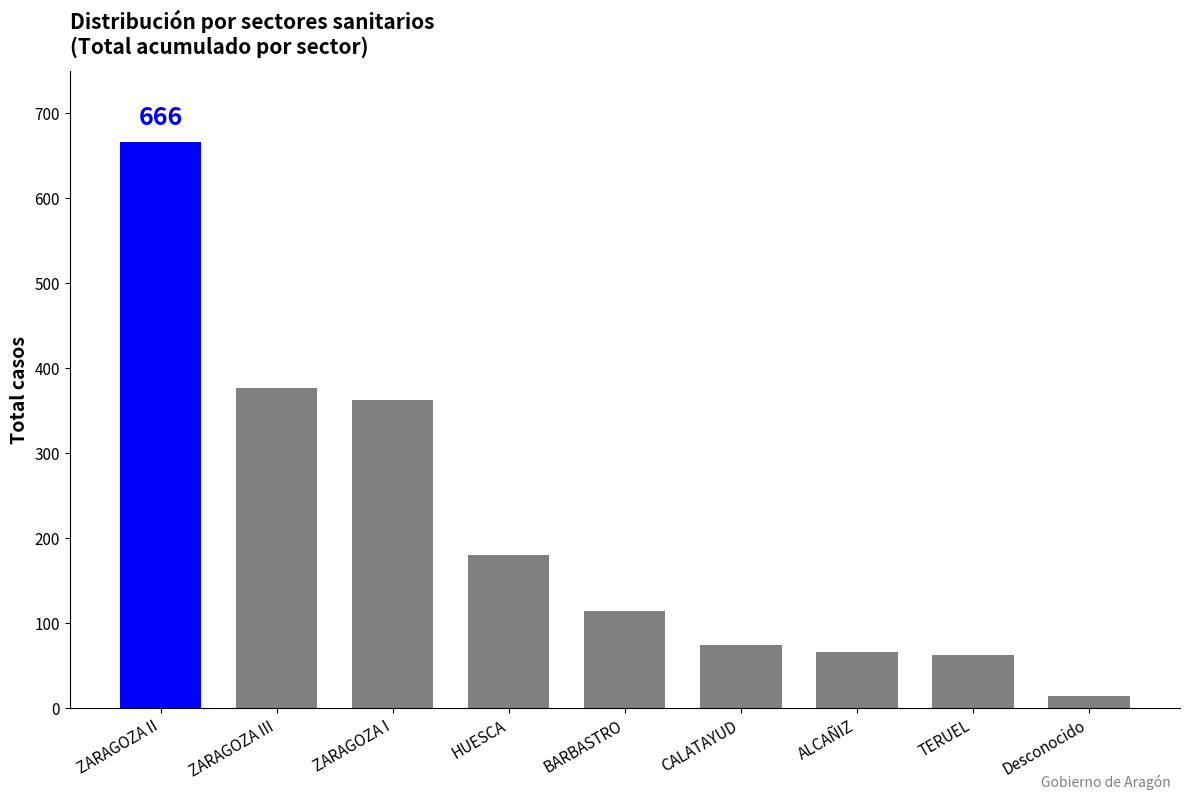

At which label is the value closest to 340?

ZARAGOZA I